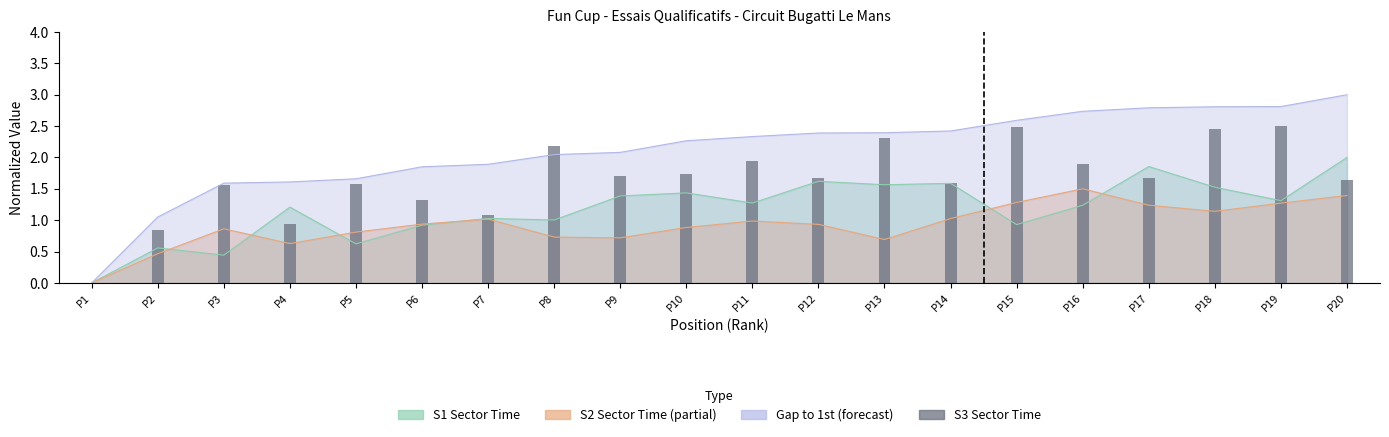

How many data points does each series have?

20